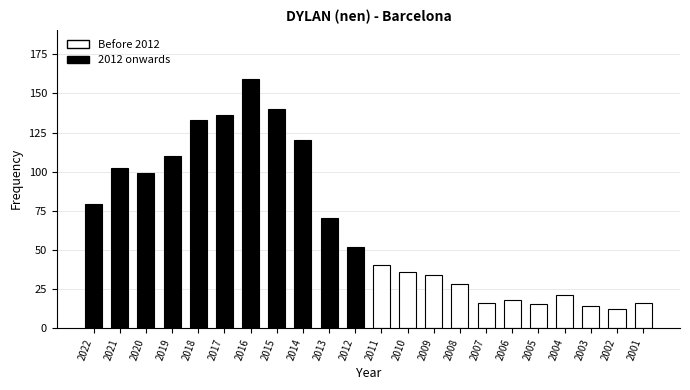

What is the change in value from 2020 to 2004?

-78